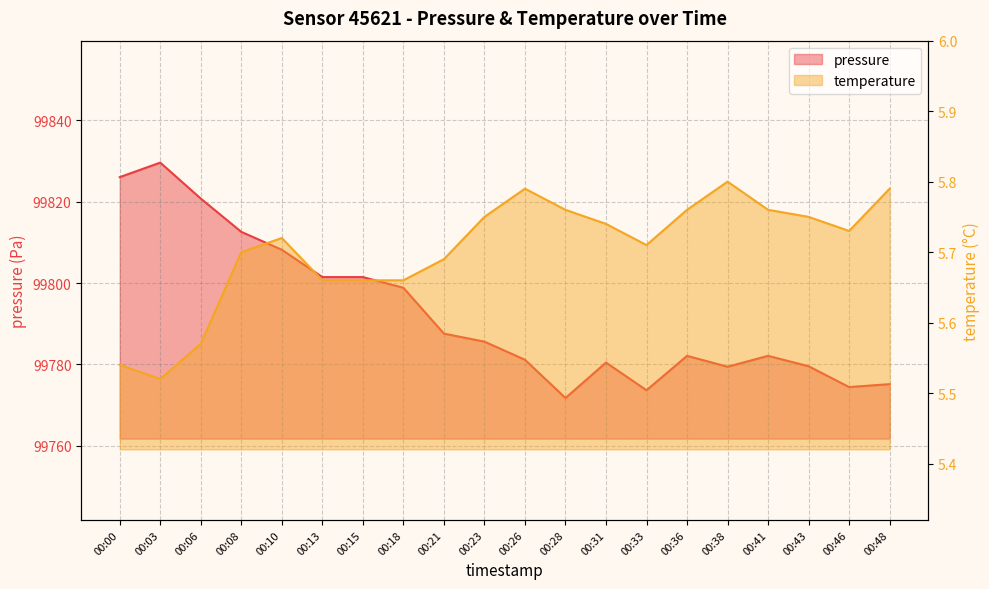

What are all the series names shown in the legend?

pressure, temperature